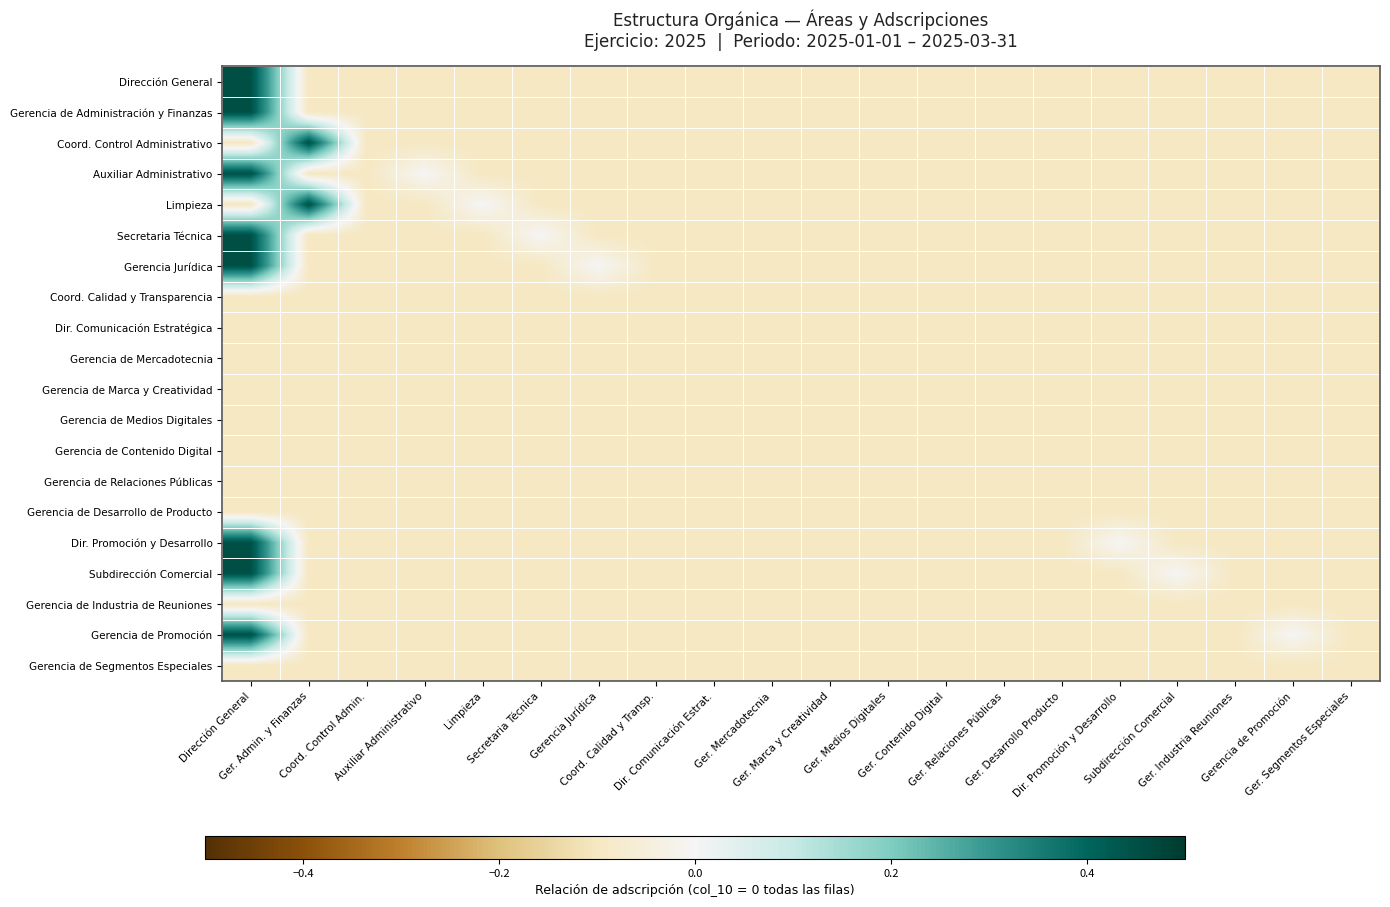

At which category is the sum across all series the highest?

Dirección General